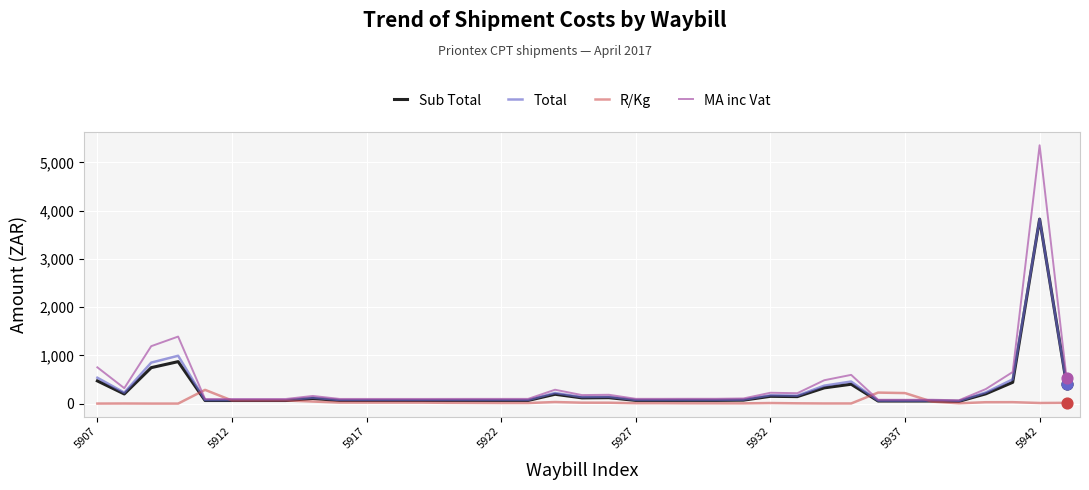

Which series has the largest range (max minus min)?

MA inc Vat